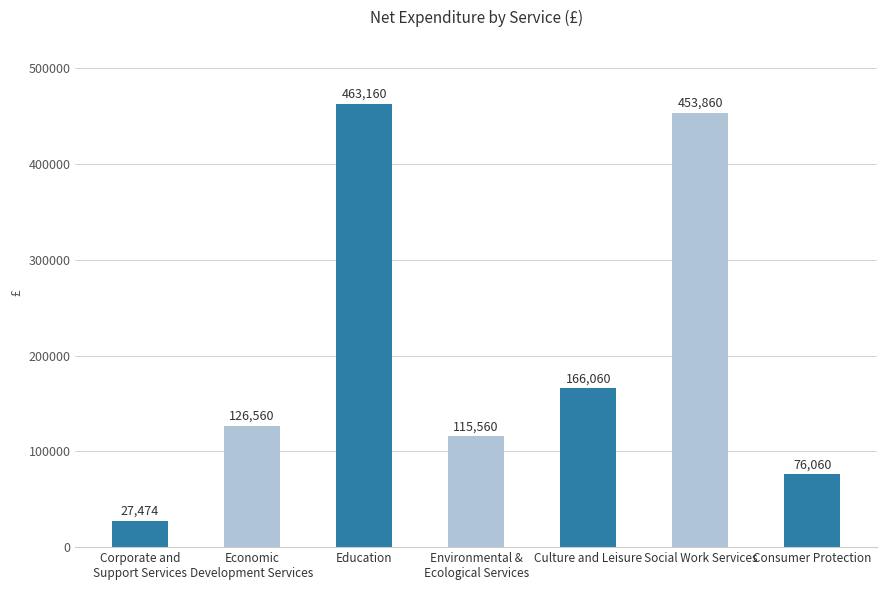

List the labels in order of value, smallest first.

Corporate and
Support Services, Consumer Protection, Environmental &
Ecological Services, Economic
Development Services, Culture and Leisure, Social Work Services, Education